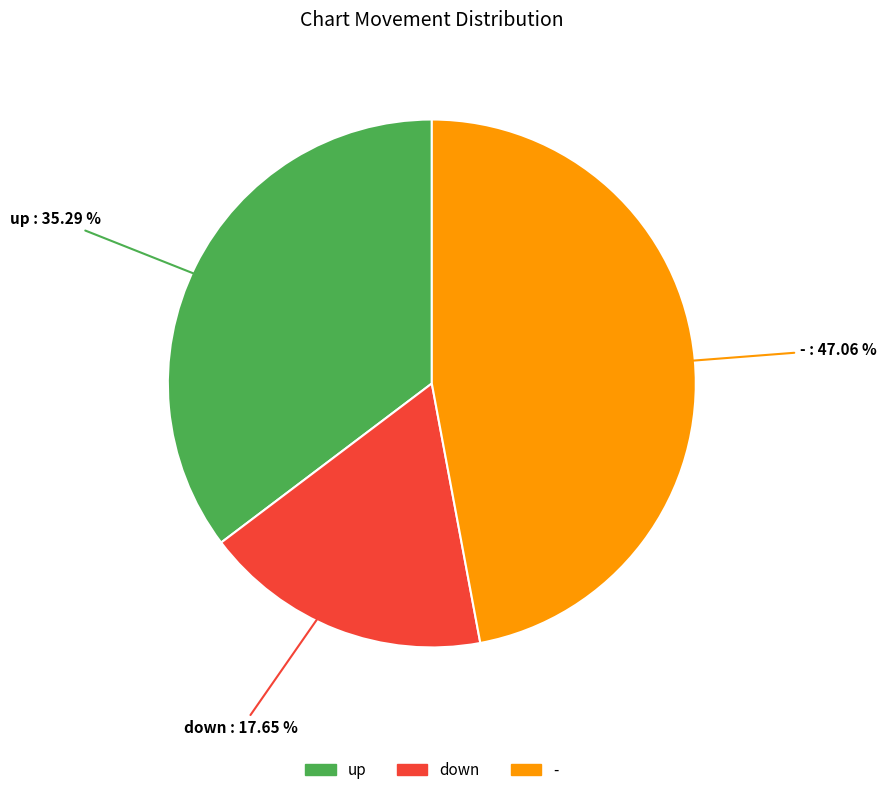

Is there any slice that represents more than half of the pie?

No